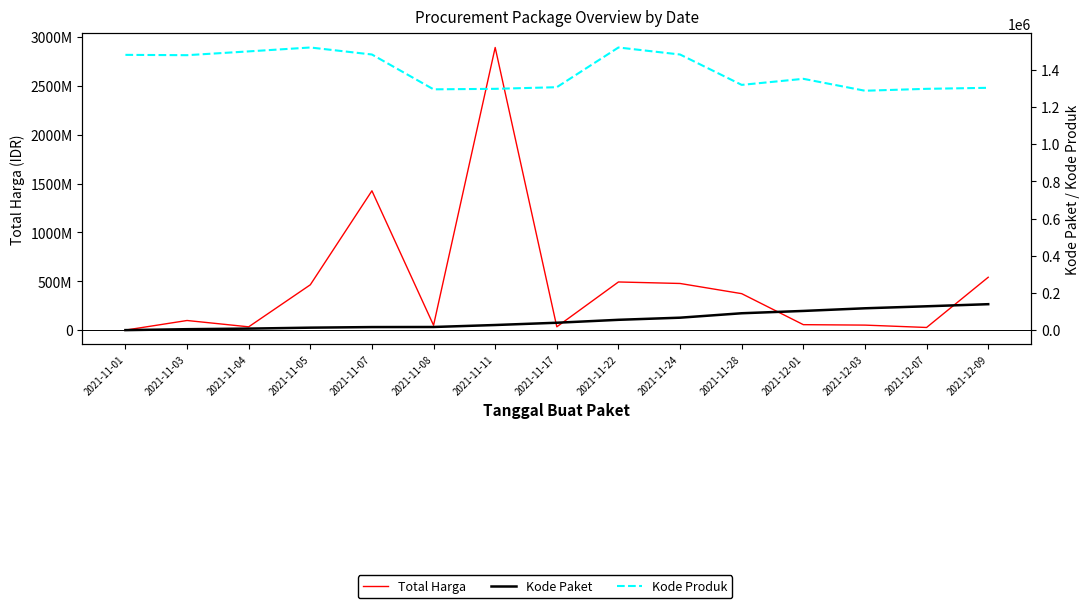

Reading right to left, list all the values displayed in this chart.

Total Harga: 541071000	27412000	51601000	56152800	373404000	477600000	493000000	34292000	2892122000	49730040	1425867900	464002100	34000000	98772570	333600
Kode Paket: 139817	128516	117783	103541	91101	67279	55826	40112	27891	17272	16823	13652	8530	5449	464
Kode Produk: 1302598	1297110	1286873	1350905	1318333	1481562	1519260	1305852	1297110	1294388	1481562	1519264	1498322	1477921	1479674